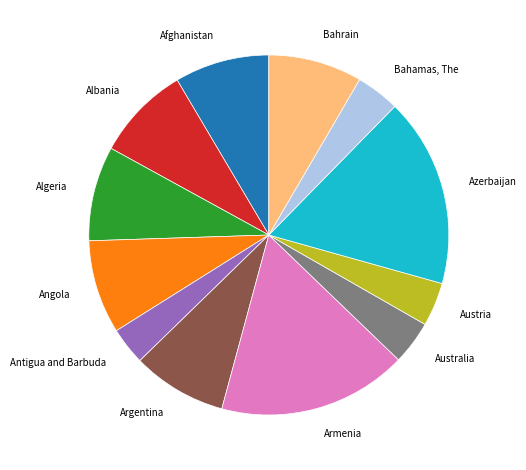

What is the smallest slice in the pie chart?

Antigua and Barbuda